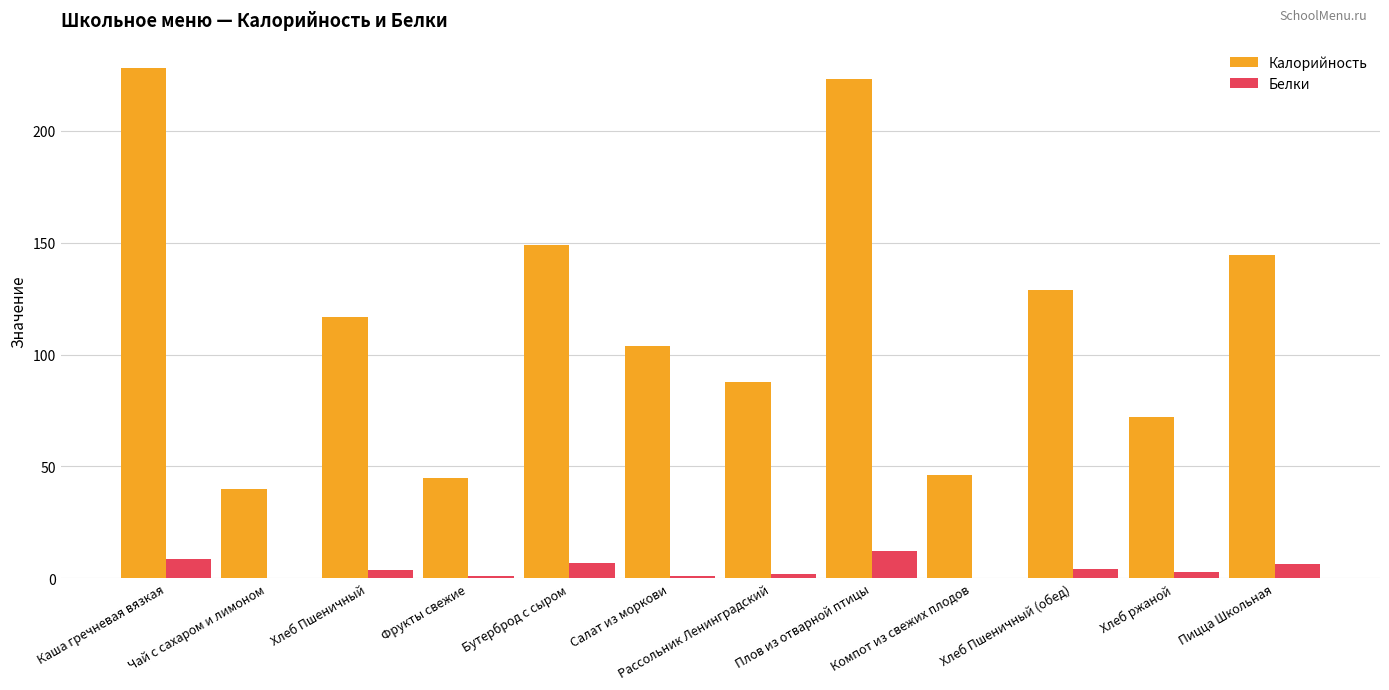

What is the sum of all Калорийность values?

1385.0